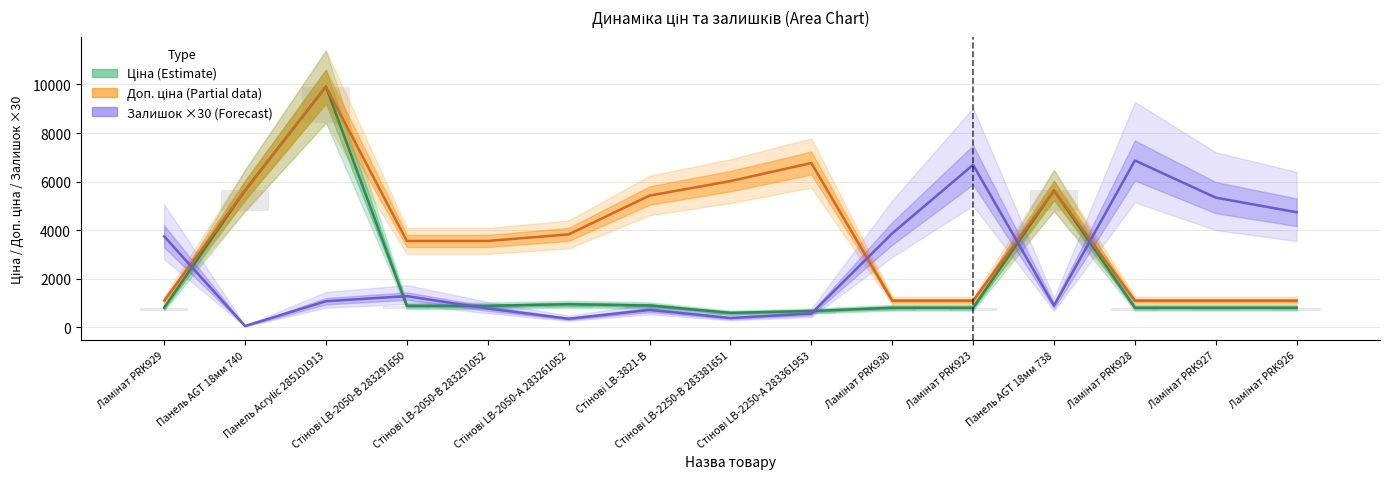

List the series in order of their overall mean, lowest first.

Ціна (Estimate), Залишок ×30 (Forecast), Доп. ціна (Partial)